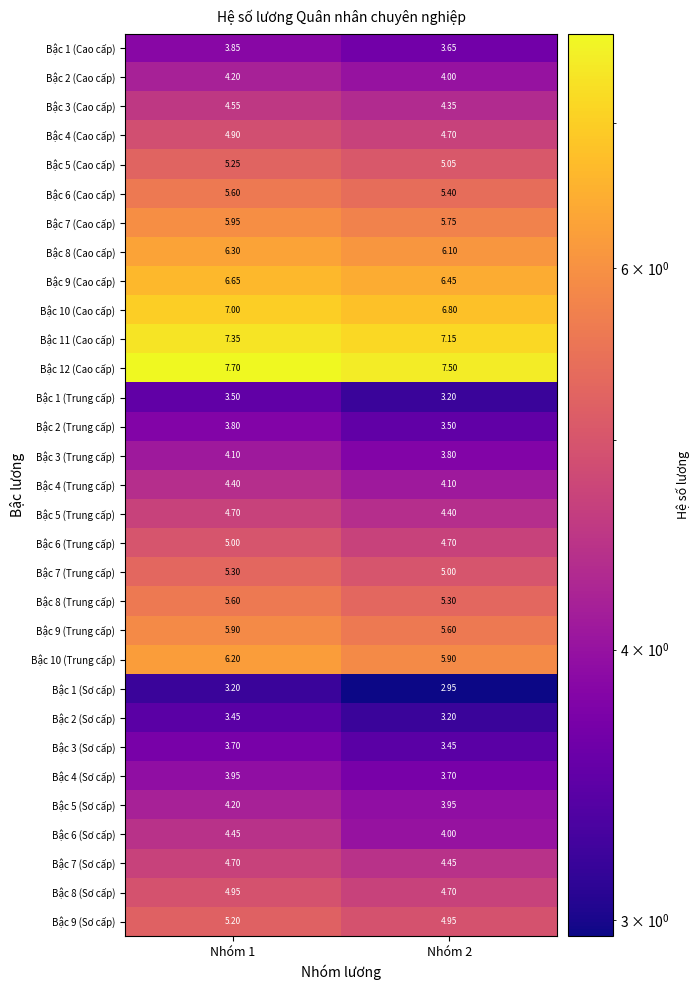

Is the value of Bậc 5 (Trung cấp) at Nhóm 1 greater than the value of Bậc 1 (Sơ cấp) at Nhóm 1?

Yes